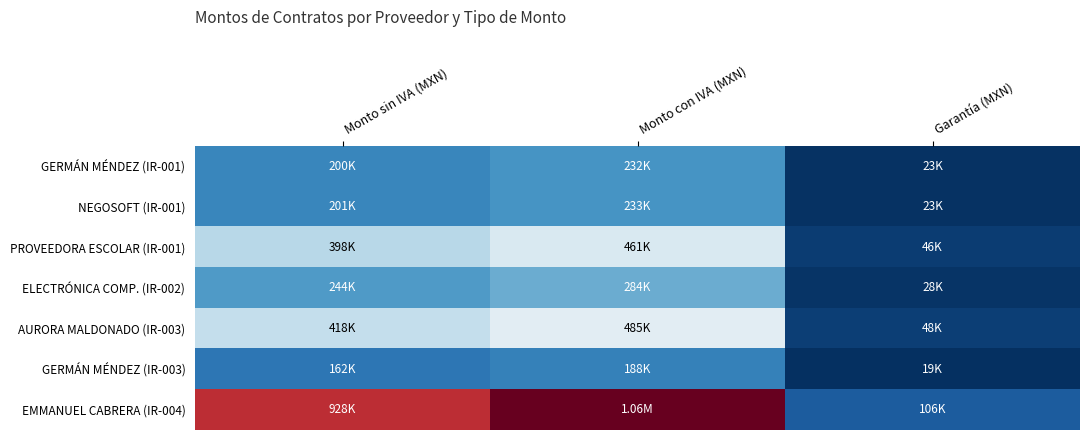

Reading right to left, what are all the values shown in this chart?

GERMÁN MÉNDEZ (IR-001): Garantía (MXN)=23200.6	Monto con IVA (MXN)=232006.0	Monto sin IVA (MXN)=200005.2
NEGOSOFT (IR-001): Garantía (MXN)=23264.4	Monto con IVA (MXN)=232643.8	Monto sin IVA (MXN)=200555.0
PROVEEDORA ESCOLAR (IR-001): Garantía (MXN)=46122.8	Monto con IVA (MXN)=461227.6	Monto sin IVA (MXN)=397610.0
ELECTRÓNICA COMP. (IR-002): Garantía (MXN)=28357.0	Monto con IVA (MXN)=283570.5	Monto sin IVA (MXN)=244457.3
AURORA MALDONADO (IR-003): Garantía (MXN)=48485.4	Monto con IVA (MXN)=484853.7	Monto sin IVA (MXN)=417977.3
GERMÁN MÉNDEZ (IR-003): Garantía (MXN)=18783.9	Monto con IVA (MXN)=187838.7	Monto sin IVA (MXN)=161929.9
EMMANUEL CABRERA (IR-004): Garantía (MXN)=106434.3	Monto con IVA (MXN)=1064343.2	Monto sin IVA (MXN)=927532.2